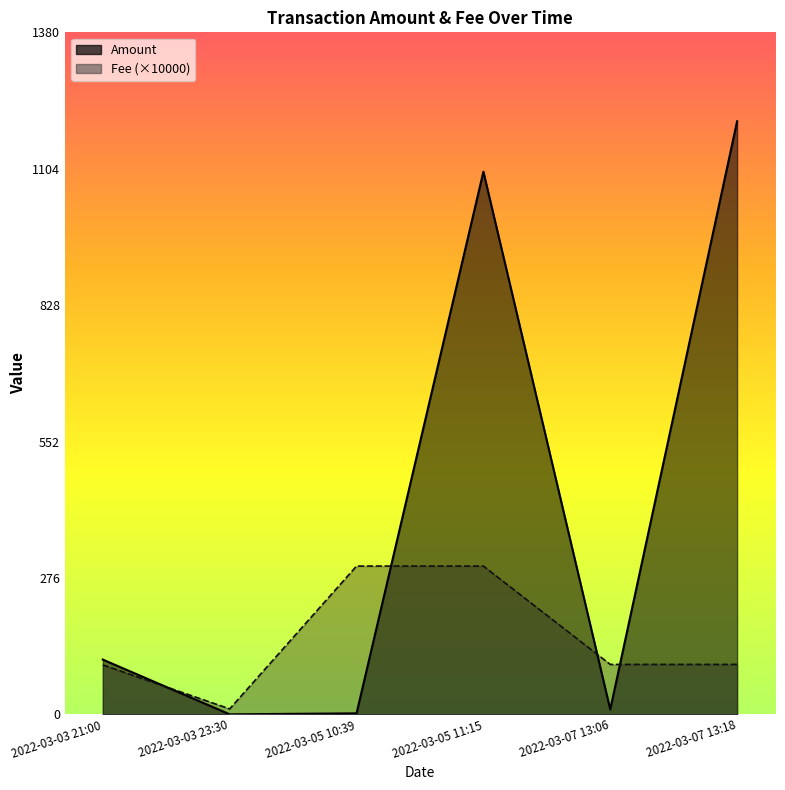

Rank the series at 2022-03-07 13:06 from lowest to highest value.

Amount, Fee